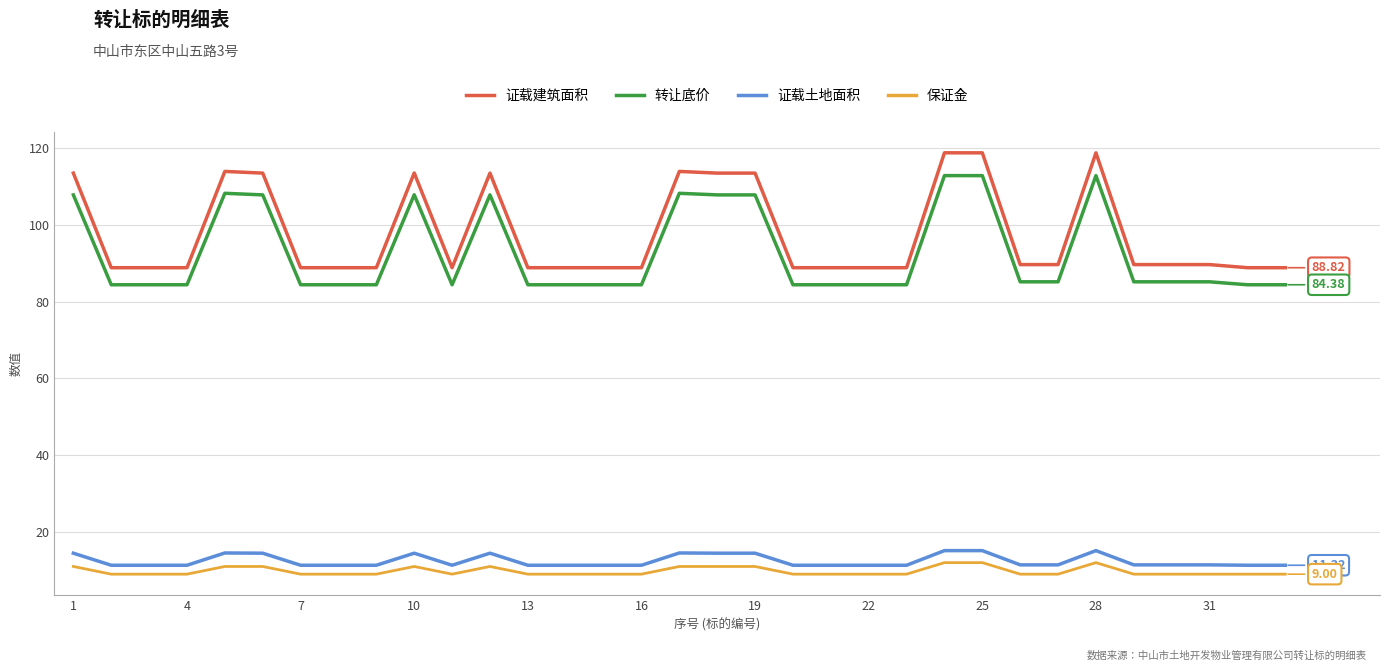

Which series has the widest spread of values?

证载建筑面积